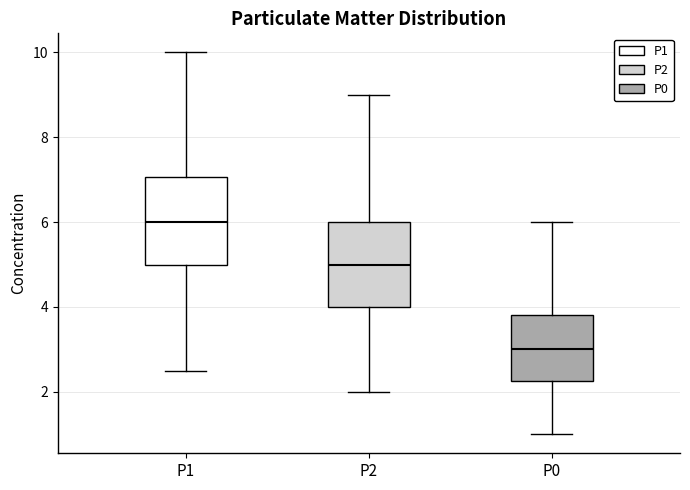

Which box has the highest median line?

P1